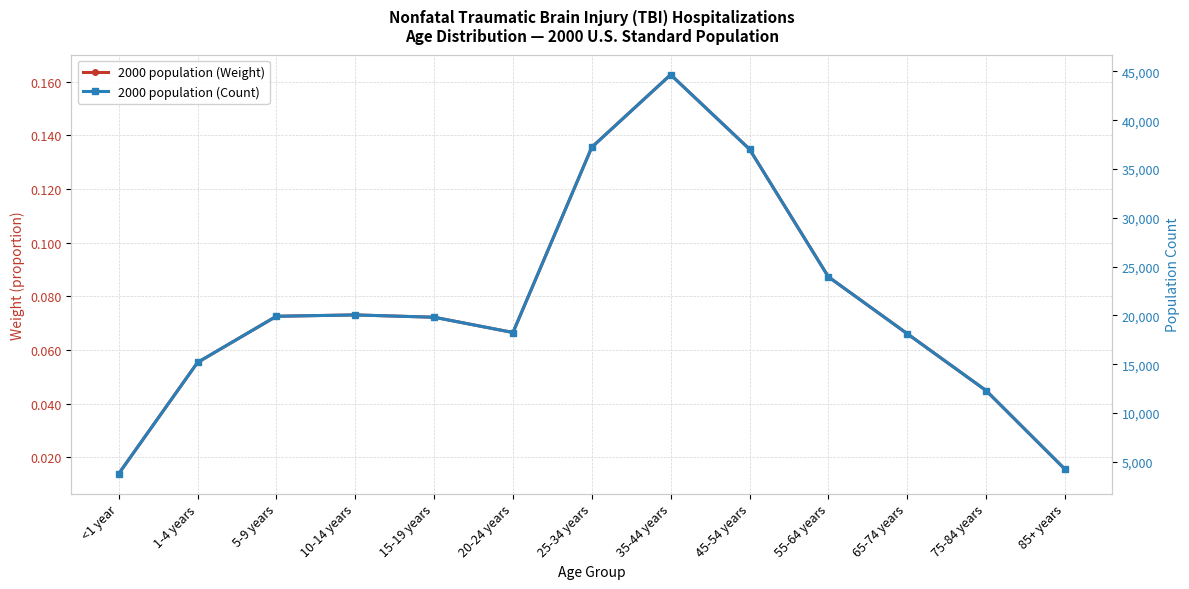

Rank the series at 45-54 years from highest to lowest value.

2000 population (Count), 2000 population (Weight)